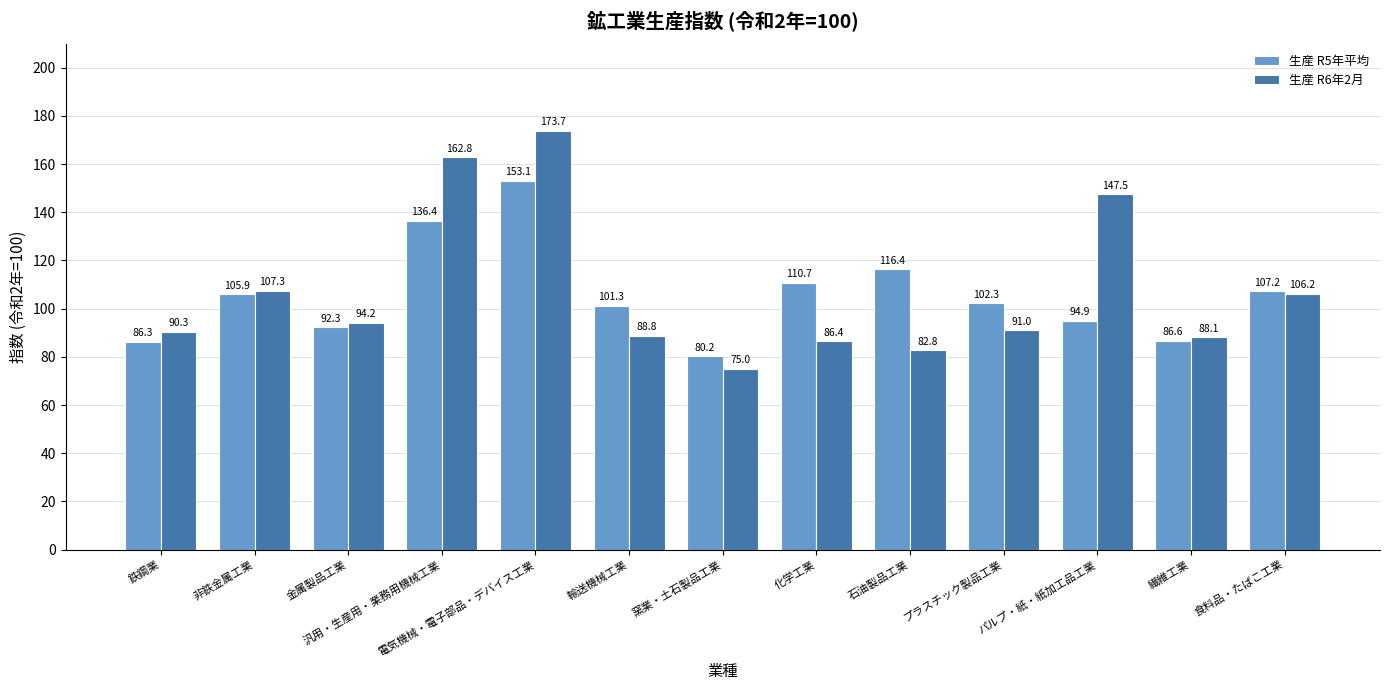

What is the spread (max minus min) of values at 化学工業?

24.3